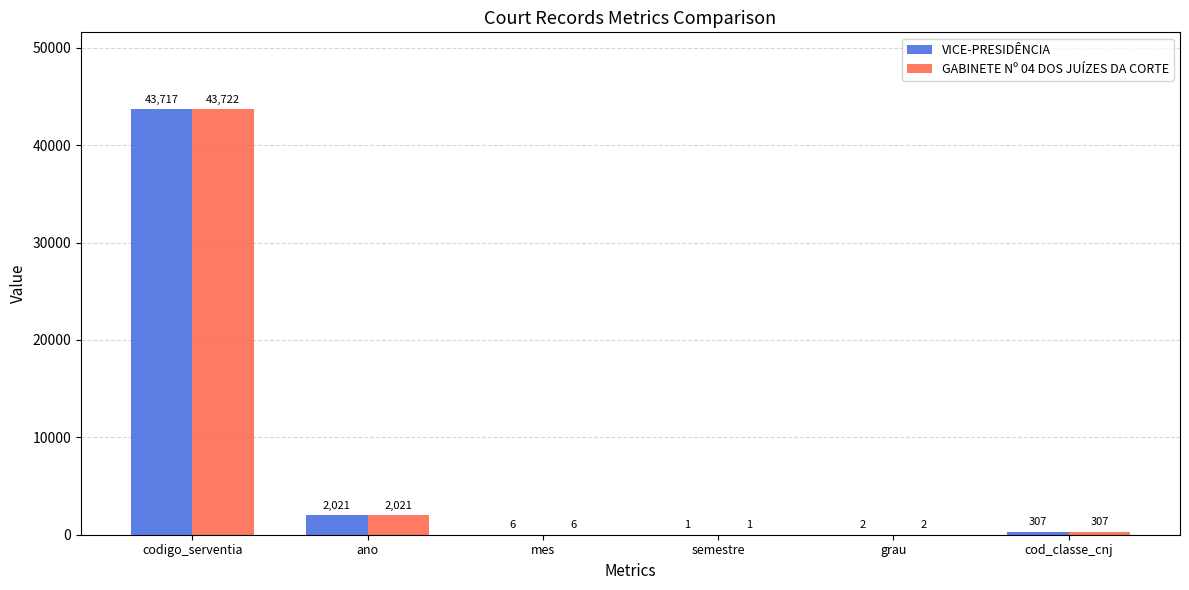

Is it true that GABINETE Nº 04 DOS JUÍZES DA CORTE equals 6 at mes?

True